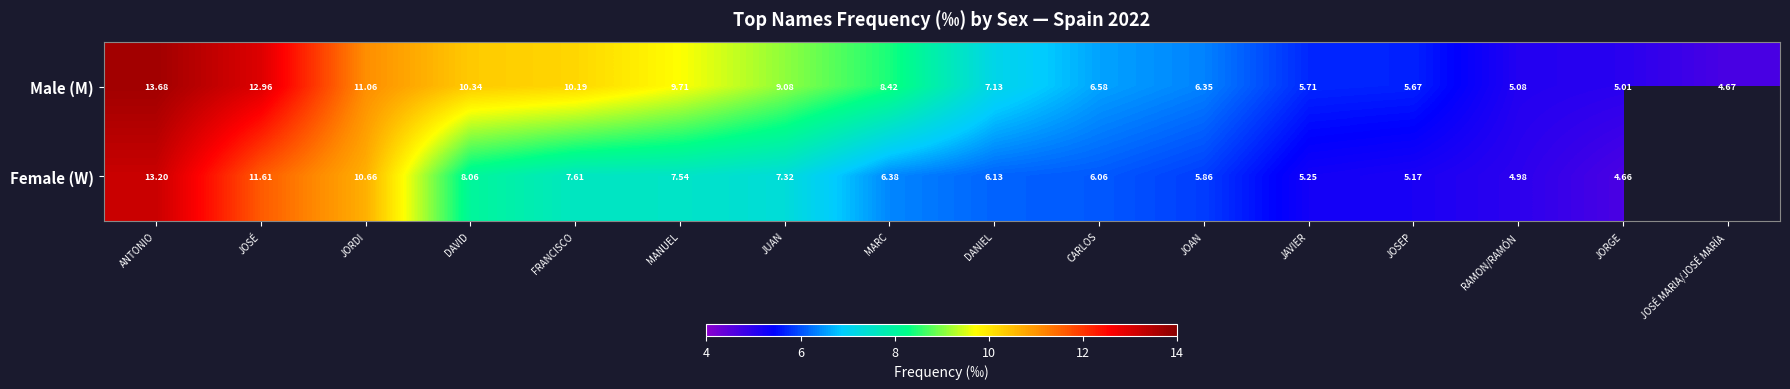

Is the value of Female (W) at DAVID greater than the value of Male (M) at MANUEL?

No